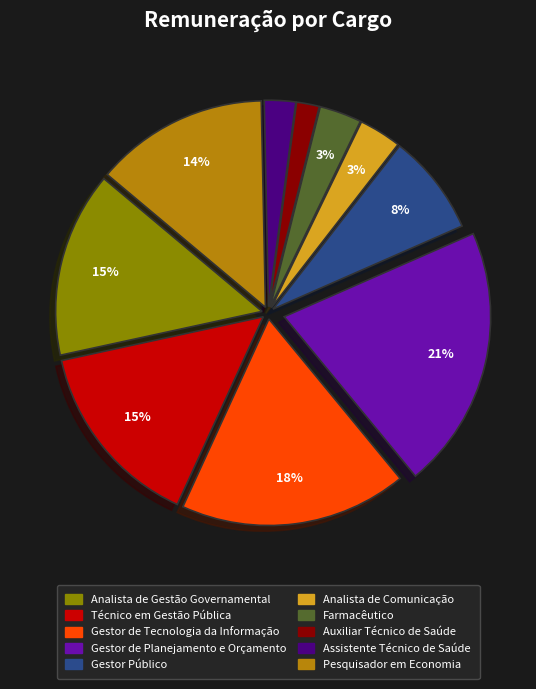

The Assistente Técnico de Saúde slice represents 10% of the pie. True or false?

False